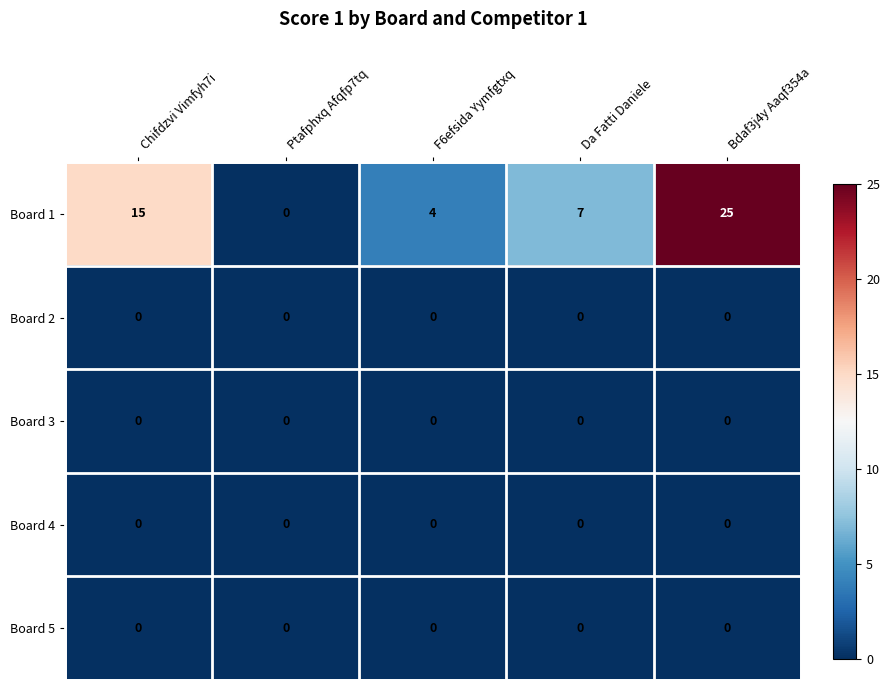

Which series has the widest spread of values?

Board 1